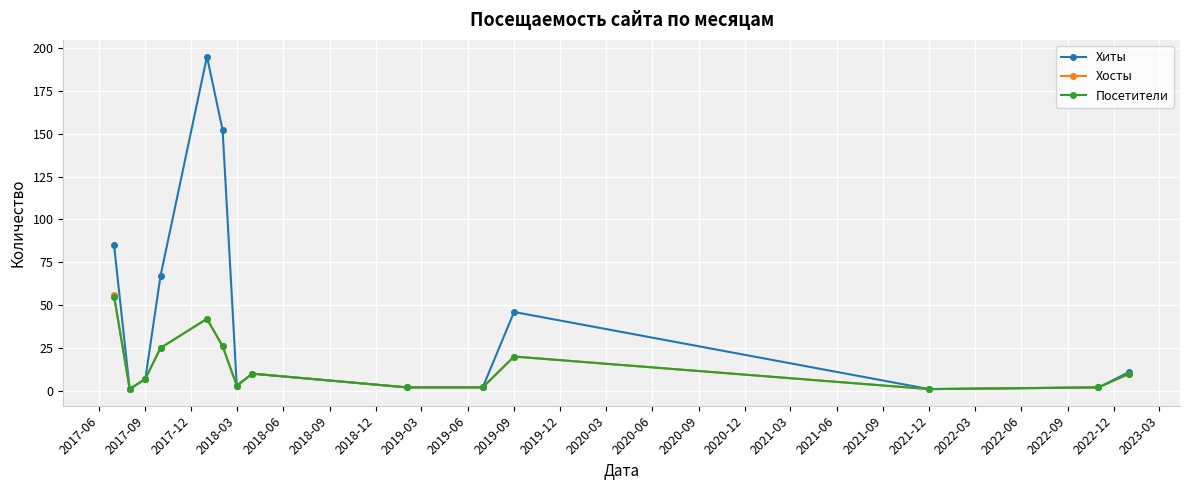

True or false: Хиты has more than 1 interior local peaks.

True